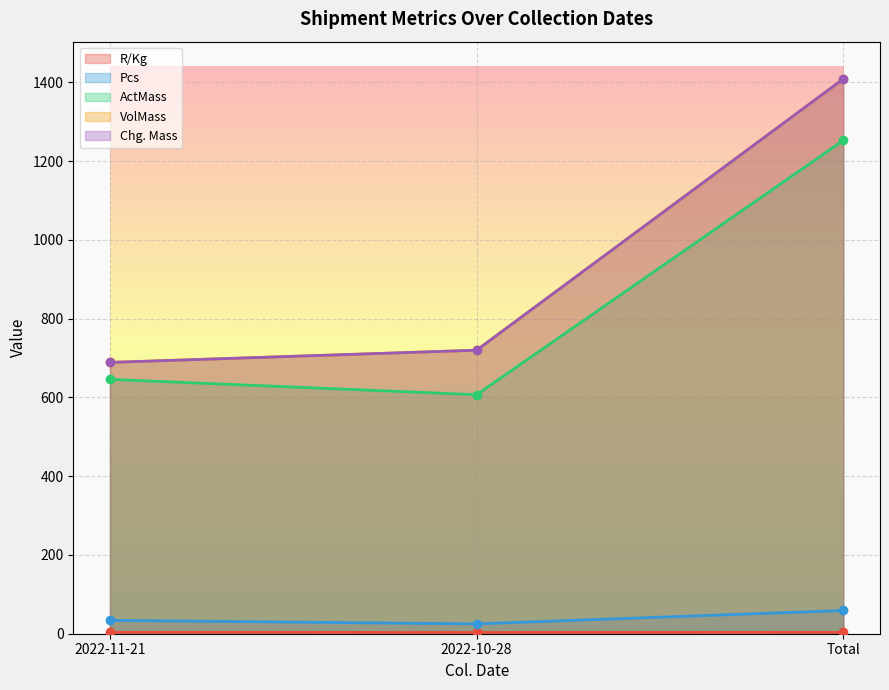

What is the approximate value of ActMass at 2022-11-21?

646.0